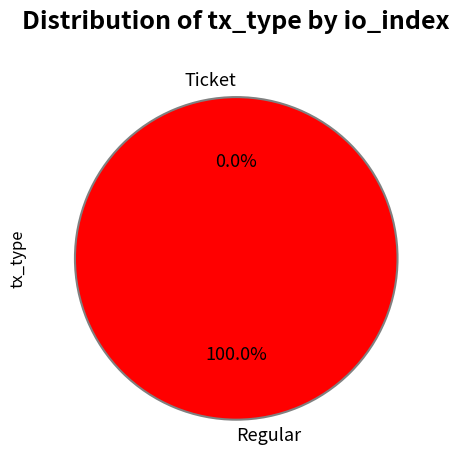

To the nearest percent, what is the difference between the largest and smallest slice percentages?

100%